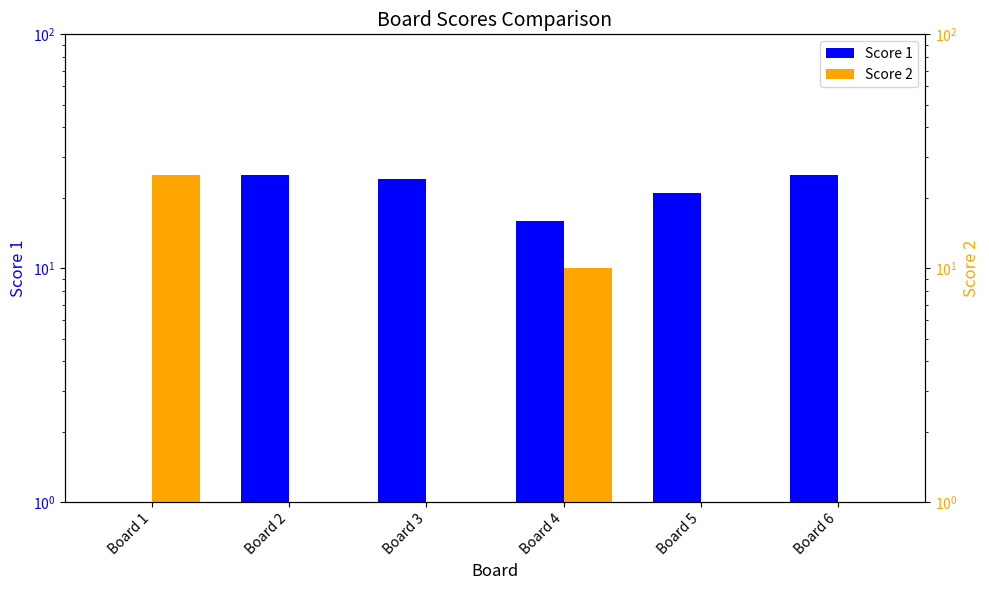

Reading left to right, list all the values displayed in this chart.

Score 1: Board 1=0	Board 2=25	Board 3=24	Board 4=16	Board 5=21	Board 6=25
Score 2: Board 1=25	Board 2=1	Board 3=1	Board 4=10	Board 5=1	Board 6=1